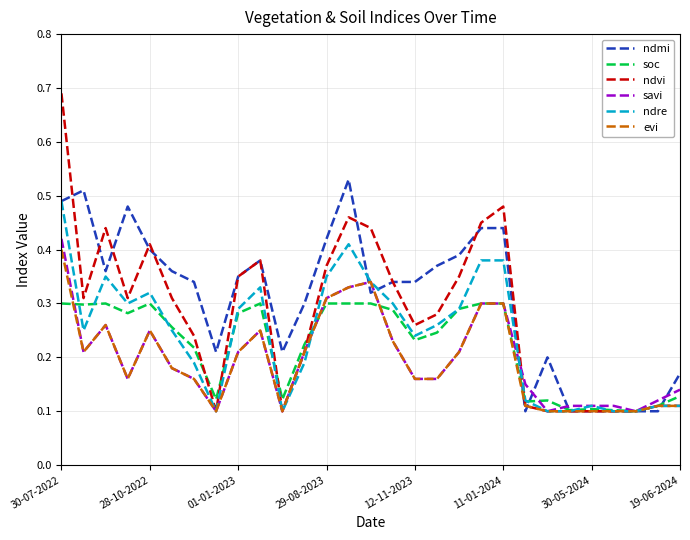

Which series has the widest spread of values?

ndvi